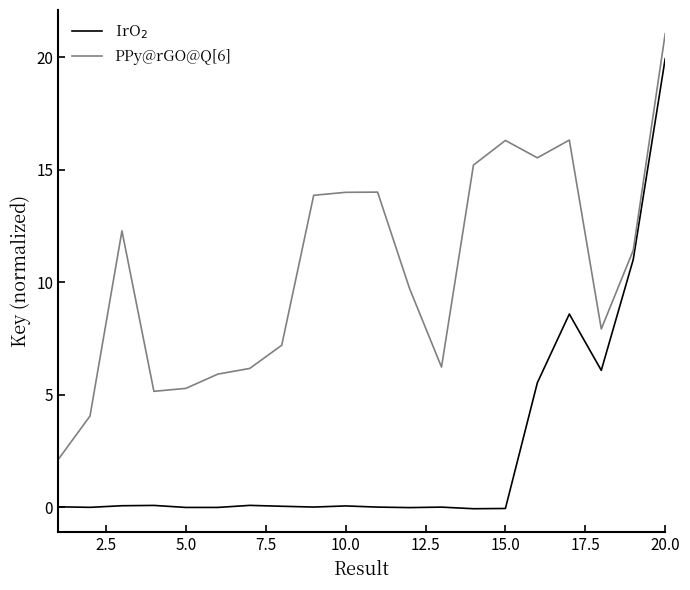

In PPy@rGO@Q[6], how many points are higher than both neighbors (excluding endpoints)?

4